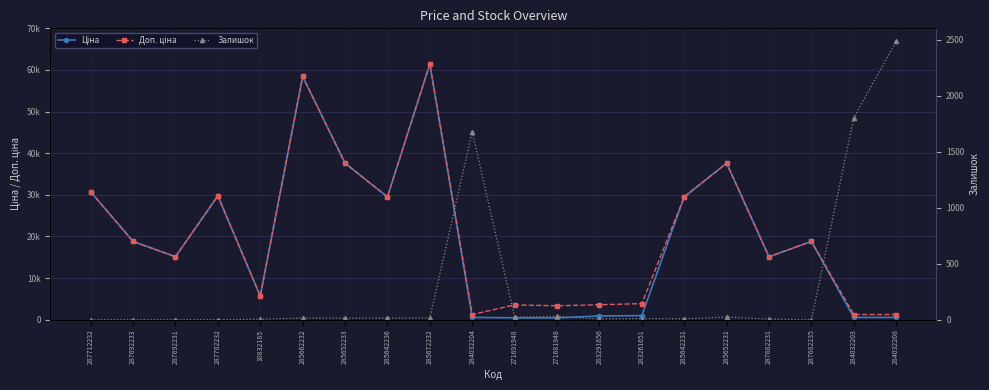

Between which two adjacent categories do Залишок and Ціна first intersect?

285672232 and 284032204